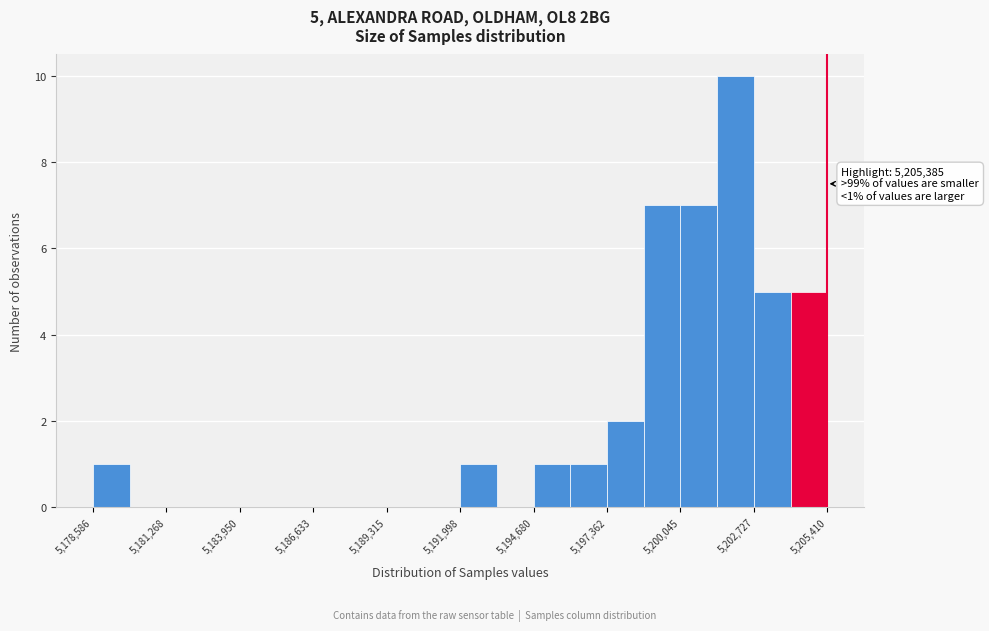

Around what value on the x-axis is the tallest bar? Give the approximate position of its centre, as read against the axis.

5202000